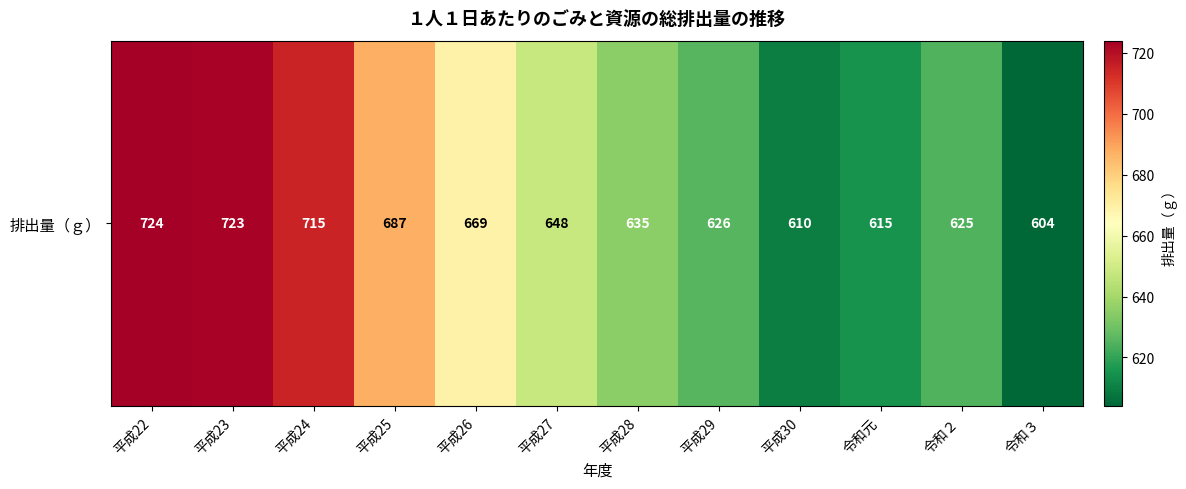

What is the change in value from 平成24 to 平成30?

-105